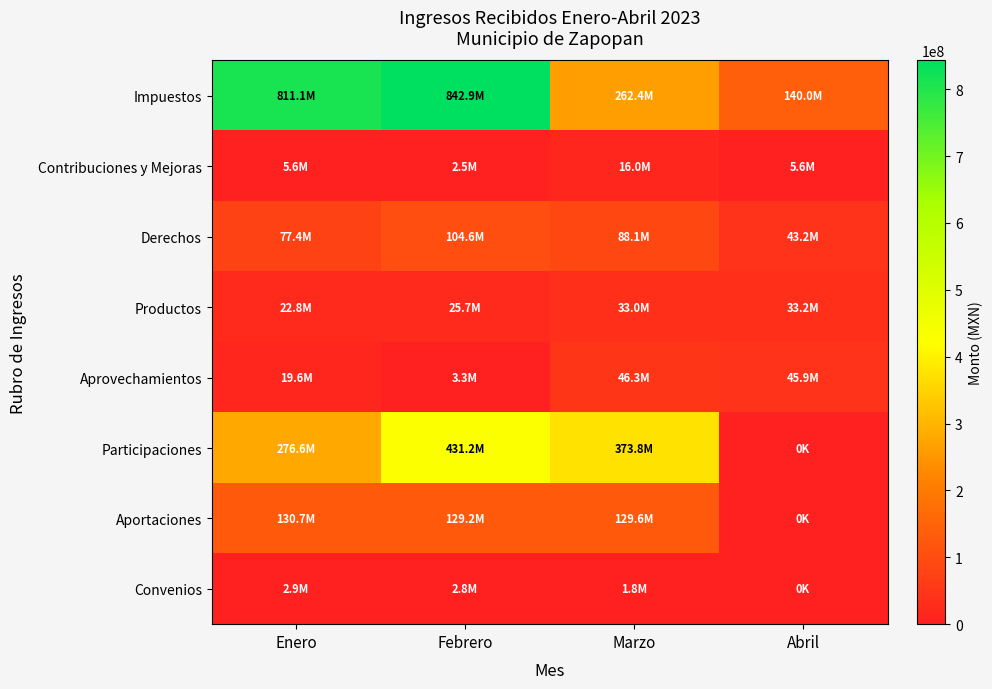

Rank the series at Marzo from highest to lowest value.

Participaciones, Impuestos, Aportaciones, Derechos, Aprovechamientos, Productos, Contribuciones y Mejoras, Convenios